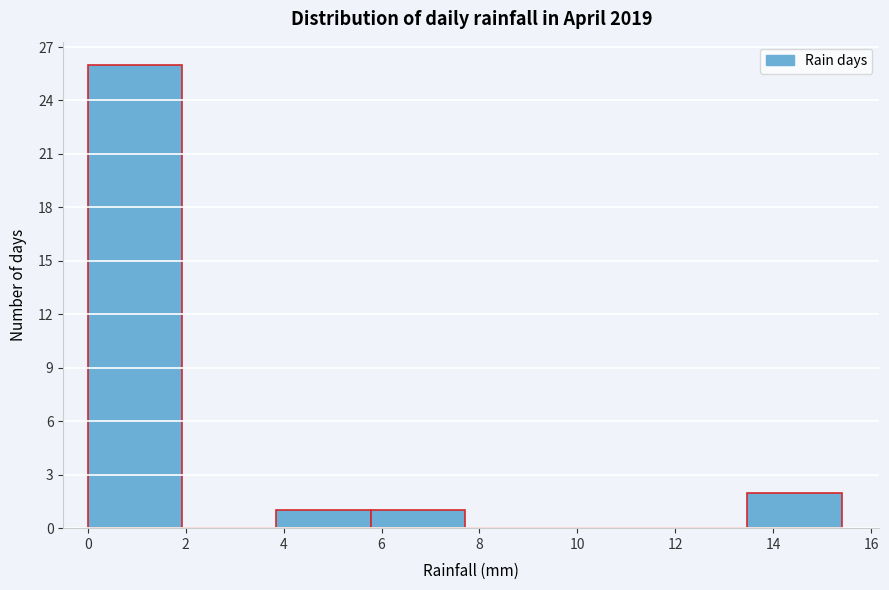

Reading left to right, list every bar in this chart as the range it spans on the x-axis followed by its height. Neither the bar edges nor the heights are printed on the chart, so give them approximately, as read against the axes.

0.0 to 2.0: 26
2.0 to 3.8: 0
3.8 to 5.8: 1
5.8 to 7.8: 1
7.8 to 9.6: 0
9.6 to 11.6: 0
11.6 to 13.4: 0
13.4 to 15.4: 2